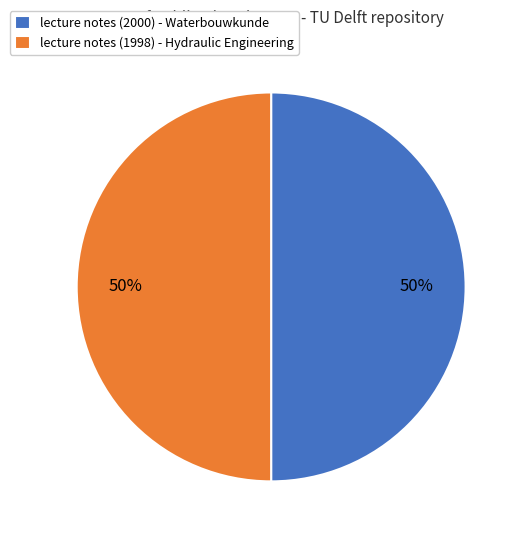

Is the sum of lecture notes (1998) - Hydraulic Engineering and lecture notes (2000) - Waterbouwkunde greater than half?

Yes